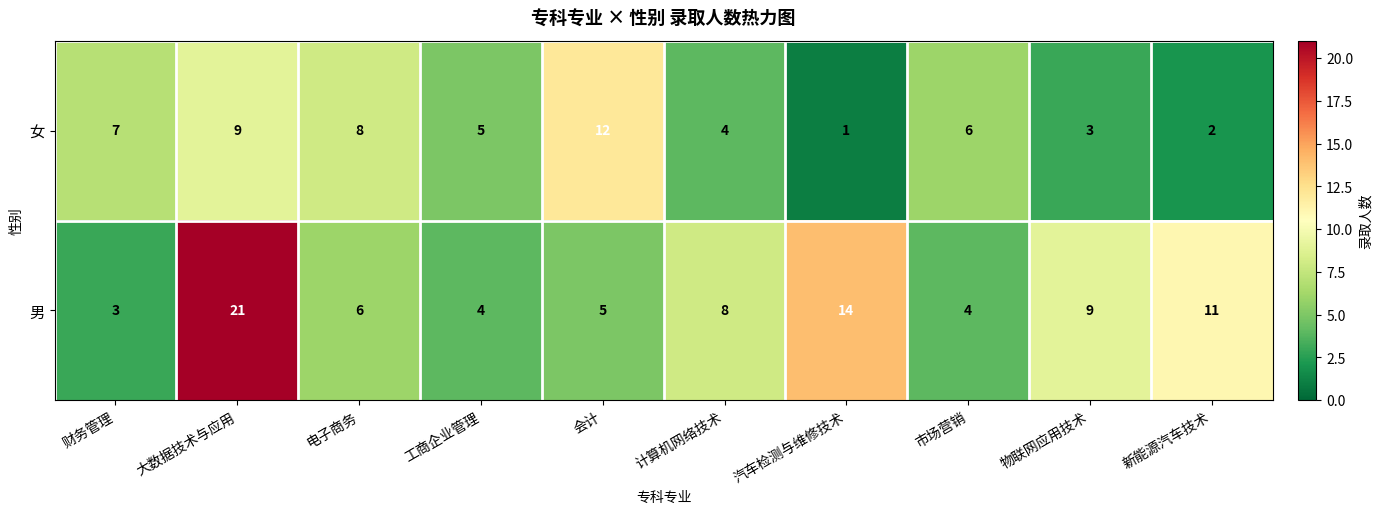

Between 财务管理 and 新能源汽车技术, which series saw the biggest shift?

男